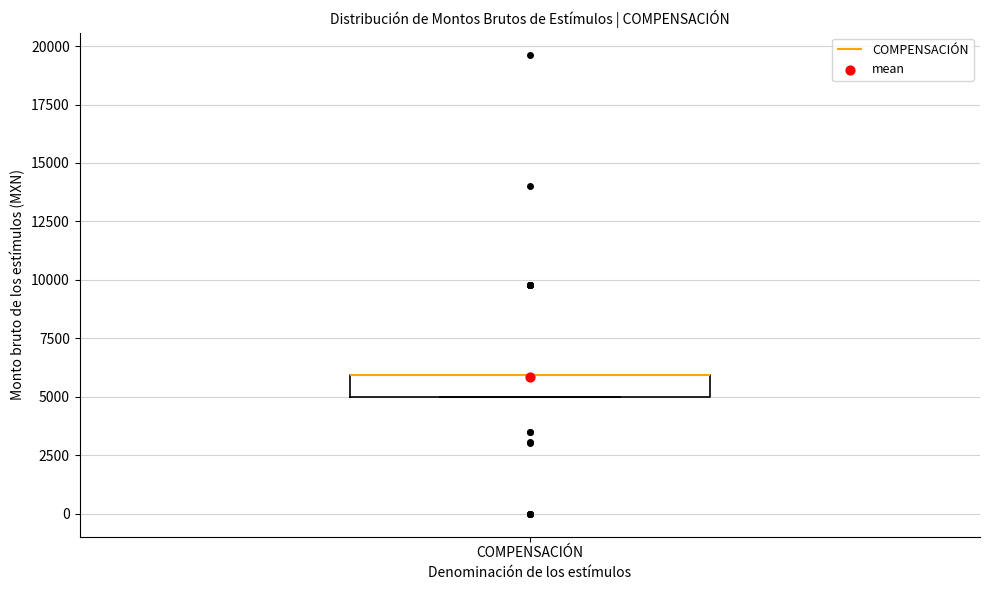

Transcribe this box plot: give where the median line is, the range the box spans, and where the two whiskers end, as read against the y-axis. The values are not printed on the chart, so give them approximately, as read against the axis.

median 6000 (drawn on the box's upper edge), box 5000 to 6000, whiskers 5000 to 6000